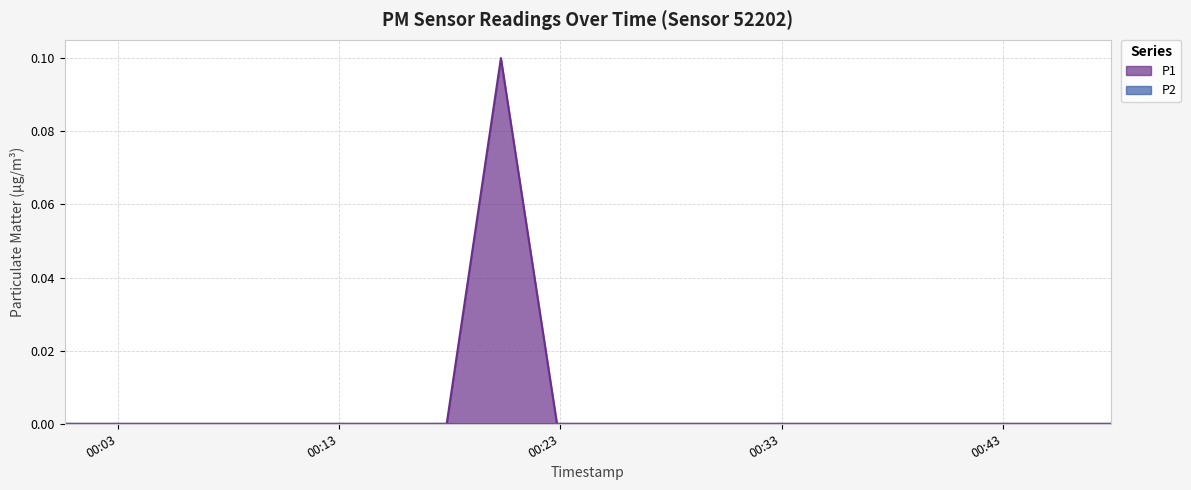

Reading left to right, extract all data points from this chart.

0.0	0.0	0.0	0.0	0.0	0.0	0.0	0.0	0.1	0.0	0.0	0.0	0.0	0.0	0.0	0.0	0.0	0.0	0.0	0.0